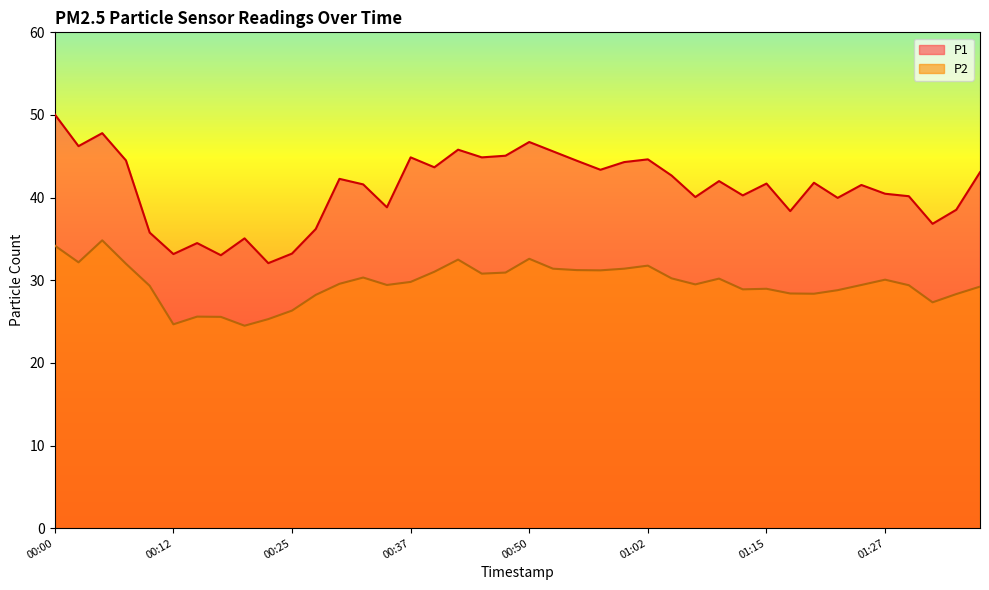

Is the value of P1 at 01:22 greater than the value of P2 at 01:02?

Yes